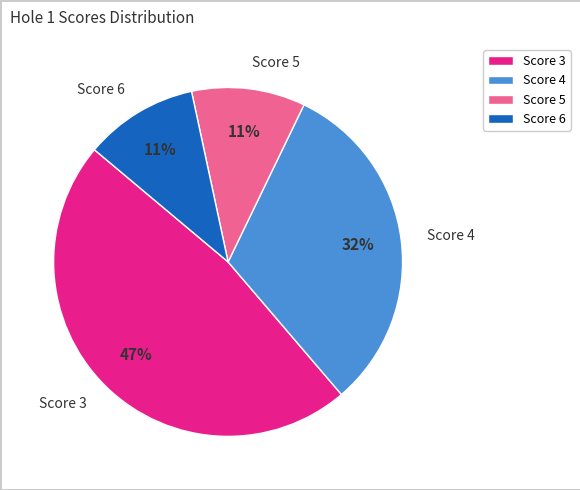

Combined, do Score 3 and Score 4 account for over 50%?

Yes